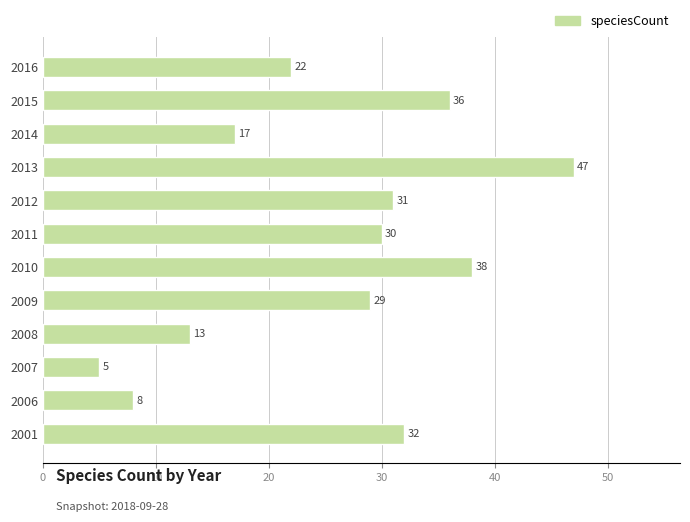

How many series are shown in this chart?

1